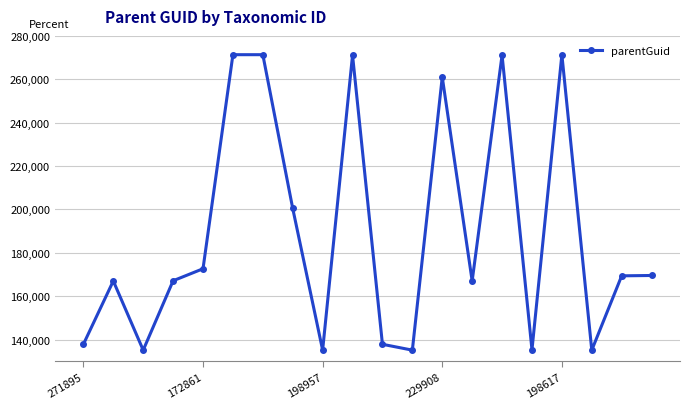

What is the greatest value displayed?

271334